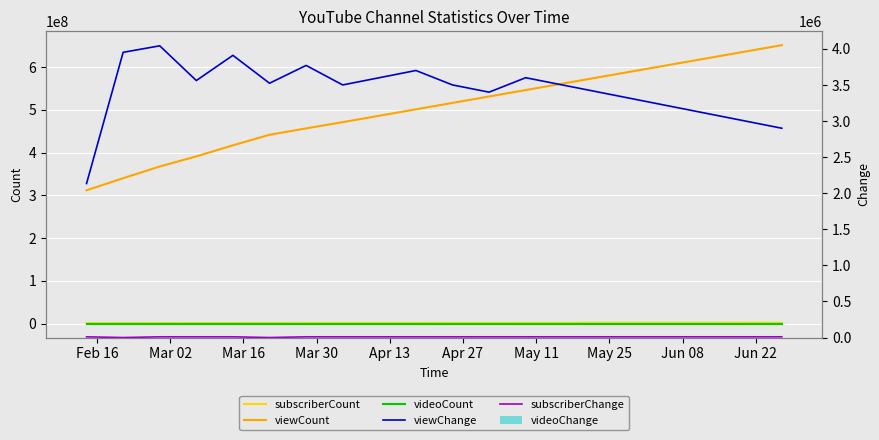

What is the value of the videoCount bar at the 17th from the left?

957